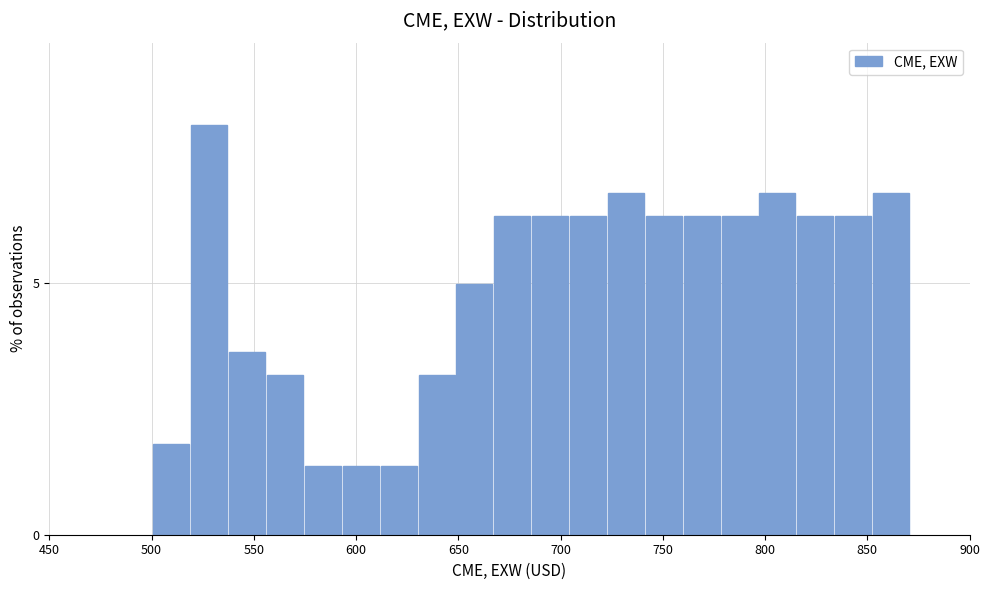

Read against the x-axis, roughly where is the centre of the tallest bar?

530